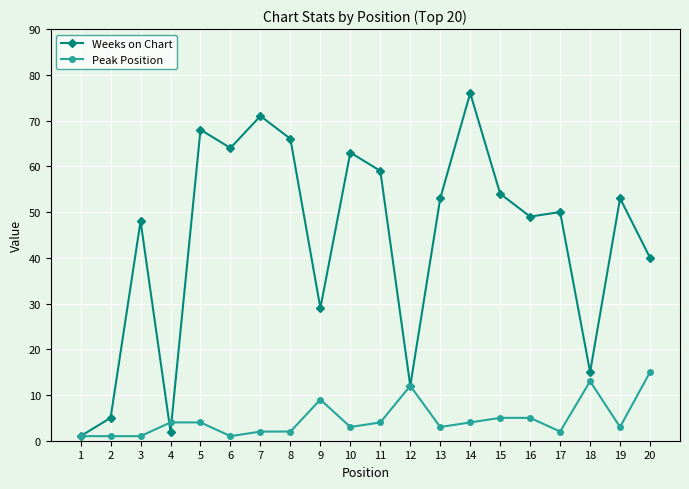

What are all the series names shown in the legend?

Weeks on Chart, Peak Position